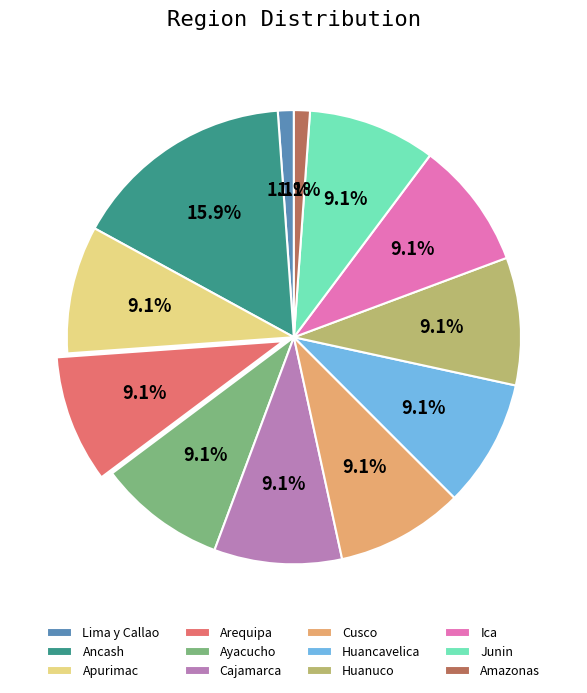

Which slice is the largest?

Ancash